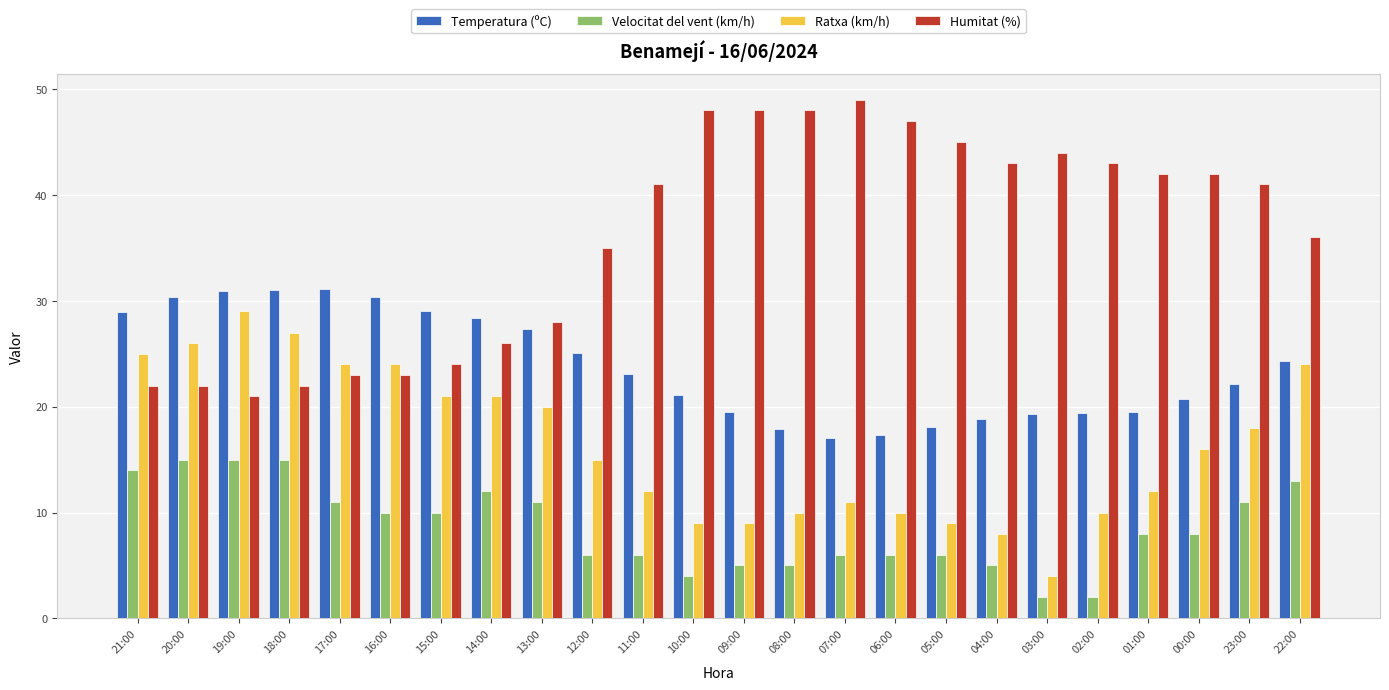

Between 21:00 and 06:00, which series saw the biggest shift?

Humitat (%)